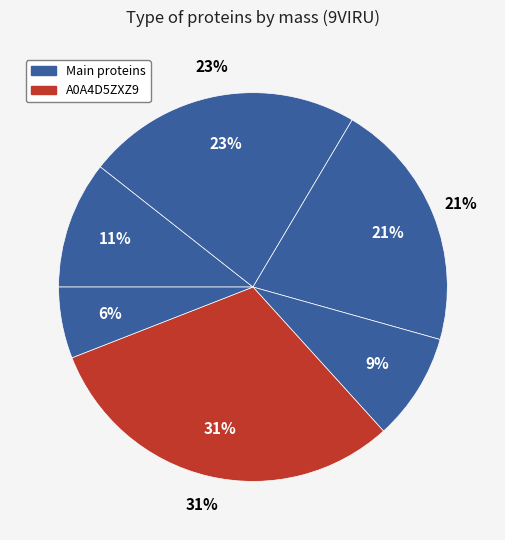

Which slice is the largest?

A0A4D5ZXZ9